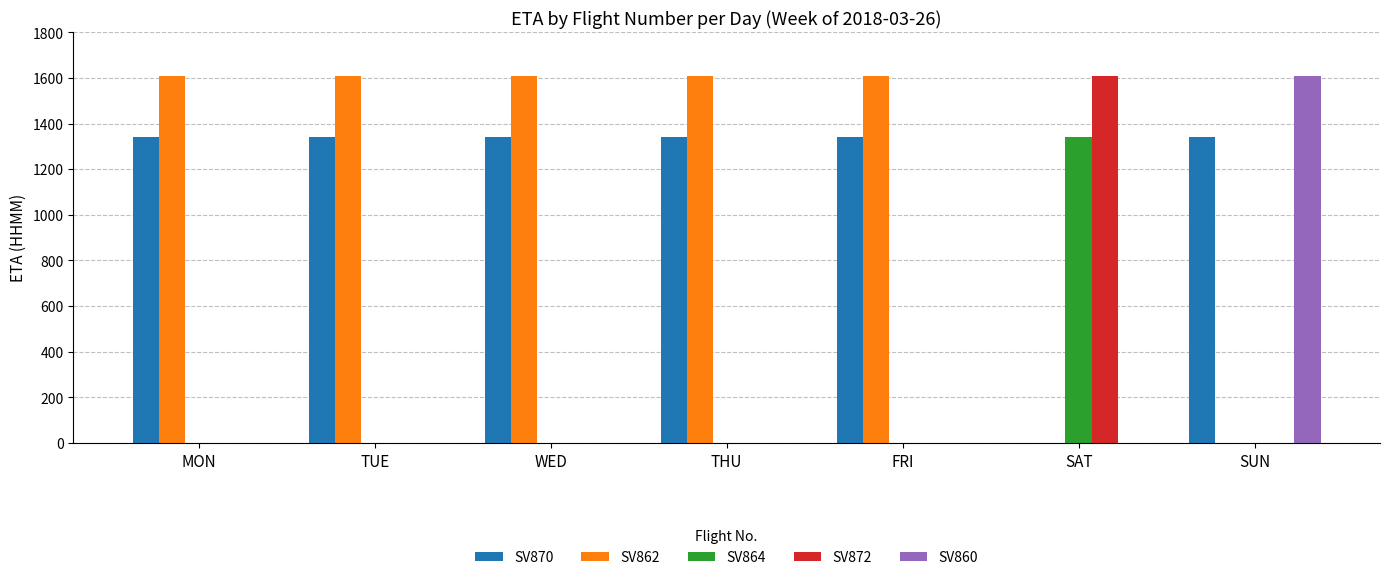

How many bars are there in total?

35